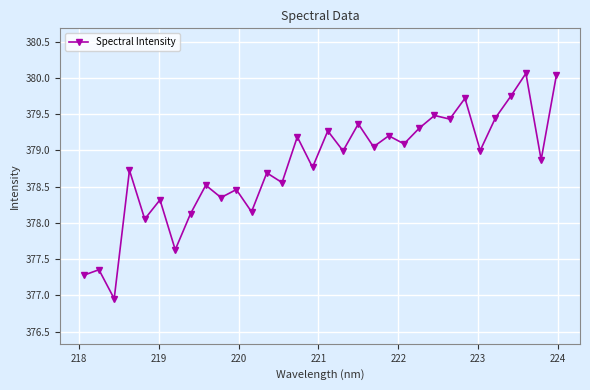

True or false: there are more than 2 points higher than both neighbors.

True